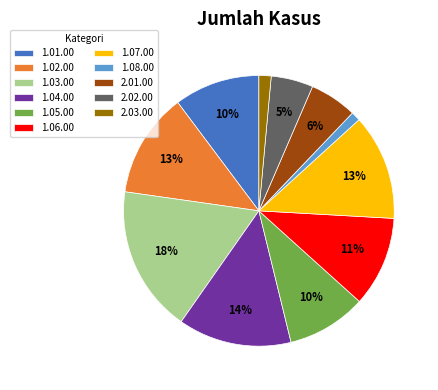

To the nearest percent, what is the difference between the 1.08.00 and 1.06.00 slice percentages?

10%